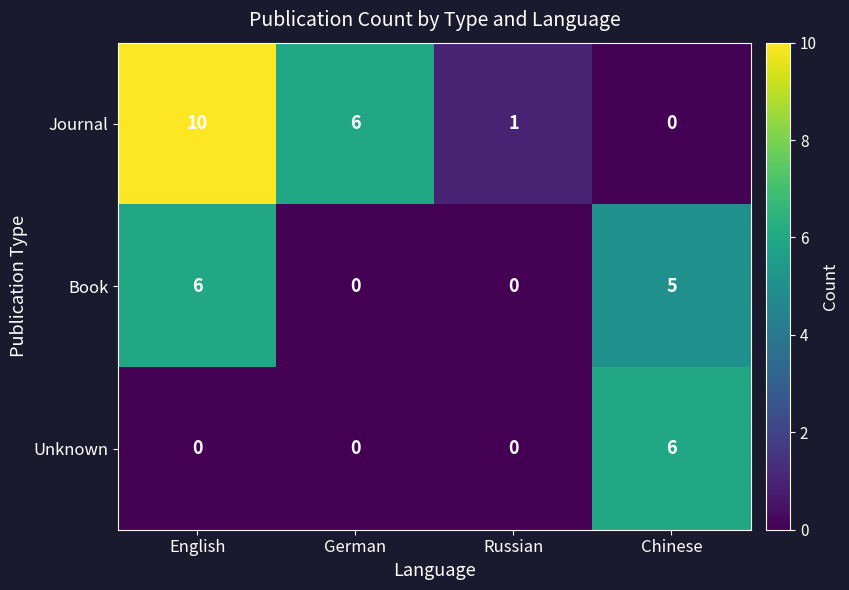

How many Journal values are between 1 and 10?

3